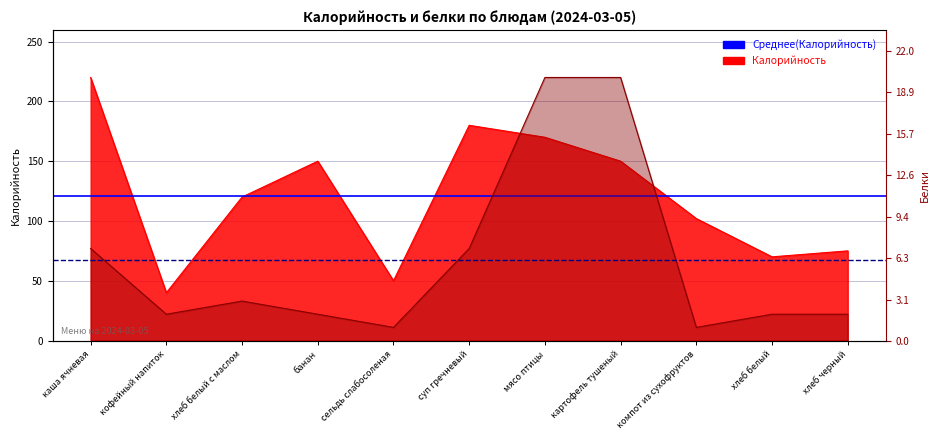

Between суп гречневый and картофель тушеный, which series saw the biggest shift?

Калорийность